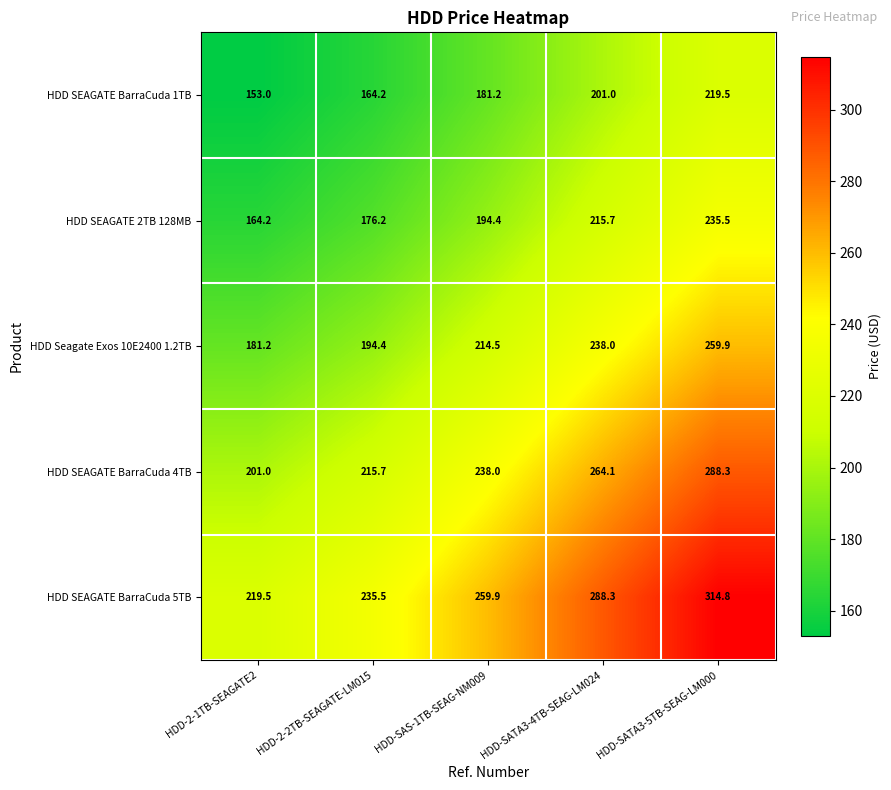

Reading right to left, extract all data points from this chart.

HDD SEAGATE BarraCuda 1TB: 219.5	201.0	181.2	164.2	153.0
HDD SEAGATE 2TB 128MB: 235.5	215.7	194.4	176.2	164.2
HDD Seagate Exos 10E2400 1.2TB: 259.9	238.0	214.5	194.4	181.2
HDD SEAGATE BarraCuda 4TB: 288.3	264.1	238.0	215.7	201.0
HDD SEAGATE BarraCuda 5TB: 314.8	288.3	259.9	235.5	219.5